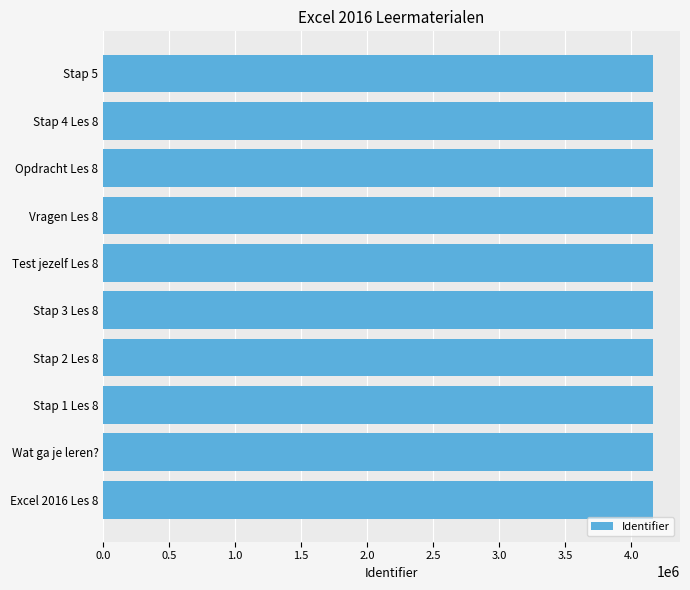

What is the sum of the values at Stap 5 and Excel 2016 Les 8?

8322476